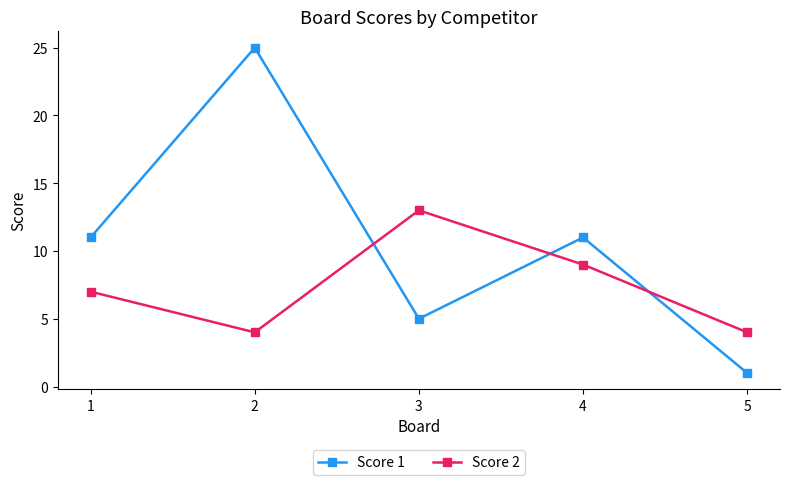

List the series in order of their peak value, highest first.

Score 1, Score 2